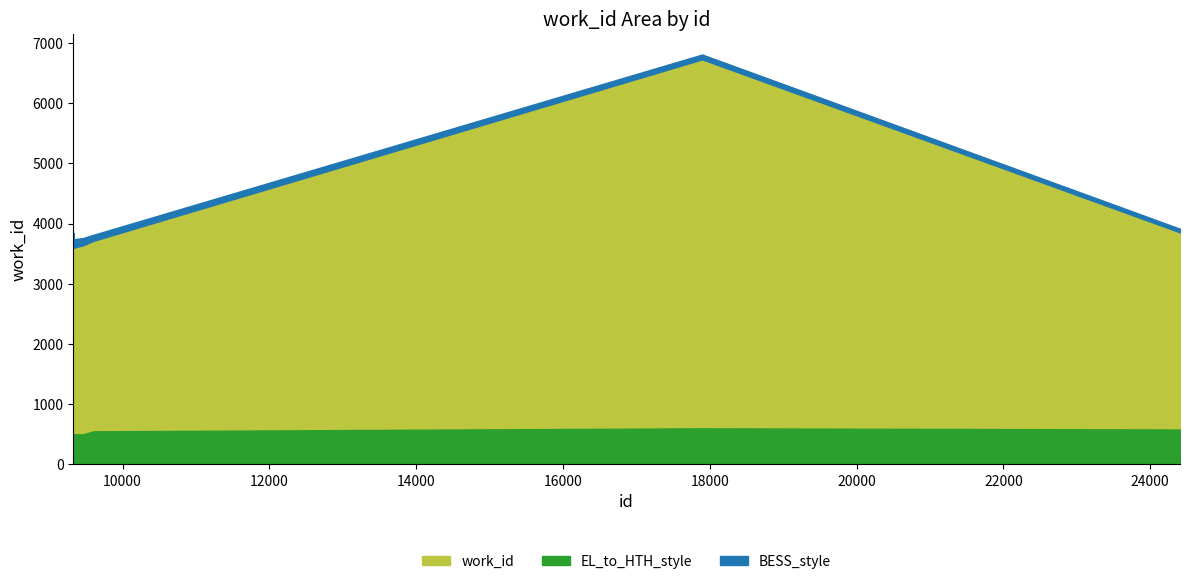

Reading left to right, extract all data points from this chart.

9329=3599	9333=3599	9334=3599	9335=3599	9336=3599	9461=3639	9607=3714	17897=6726	24407=3853